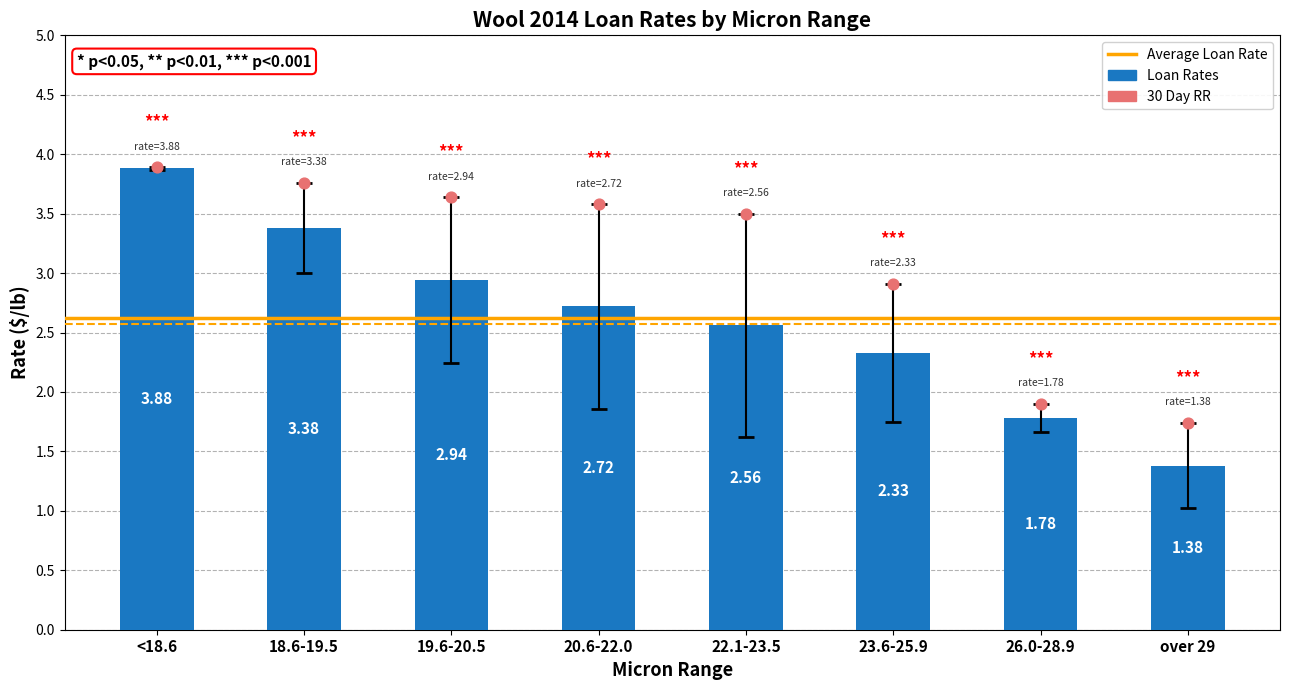

At how many categories does at least one series exceed 3?

5